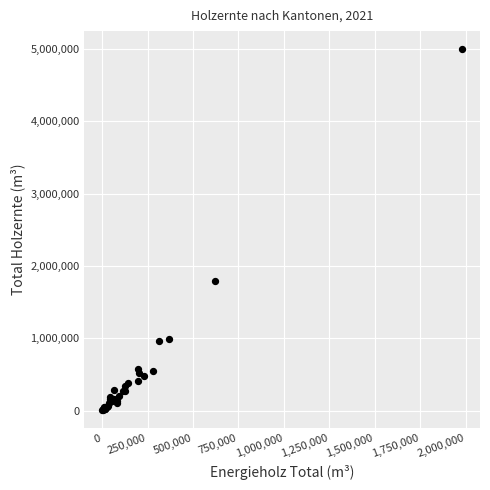

What Y value in the scatter plot is closest to 2500925?

1793468